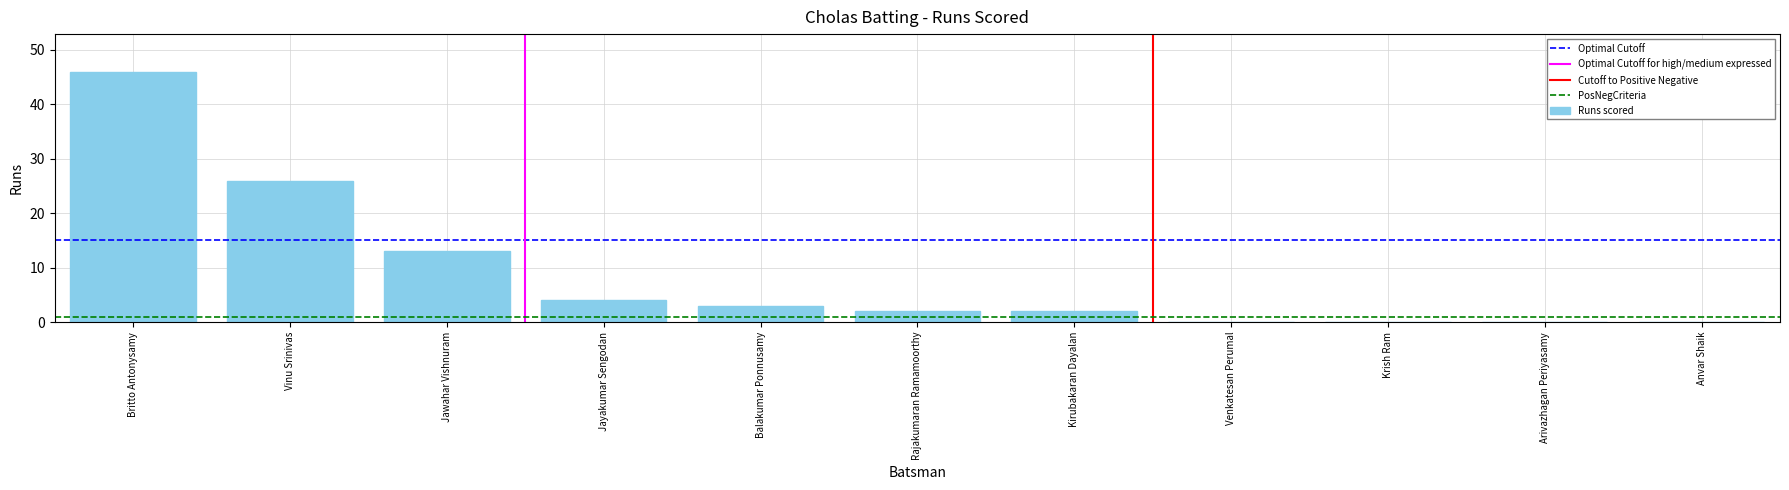

What is the greatest value displayed?

46